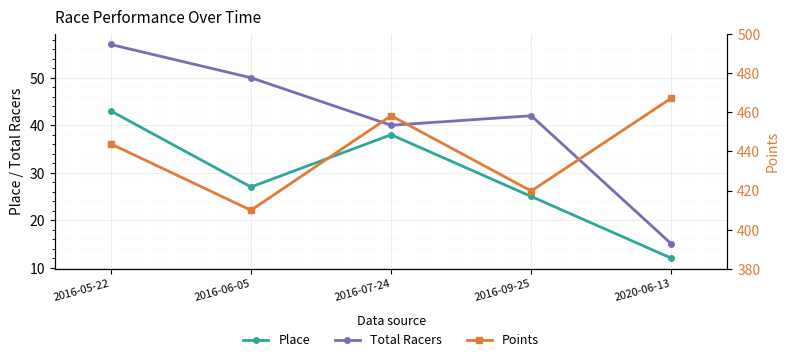

What are all the series names shown in the legend?

Place, Total Racers, Points